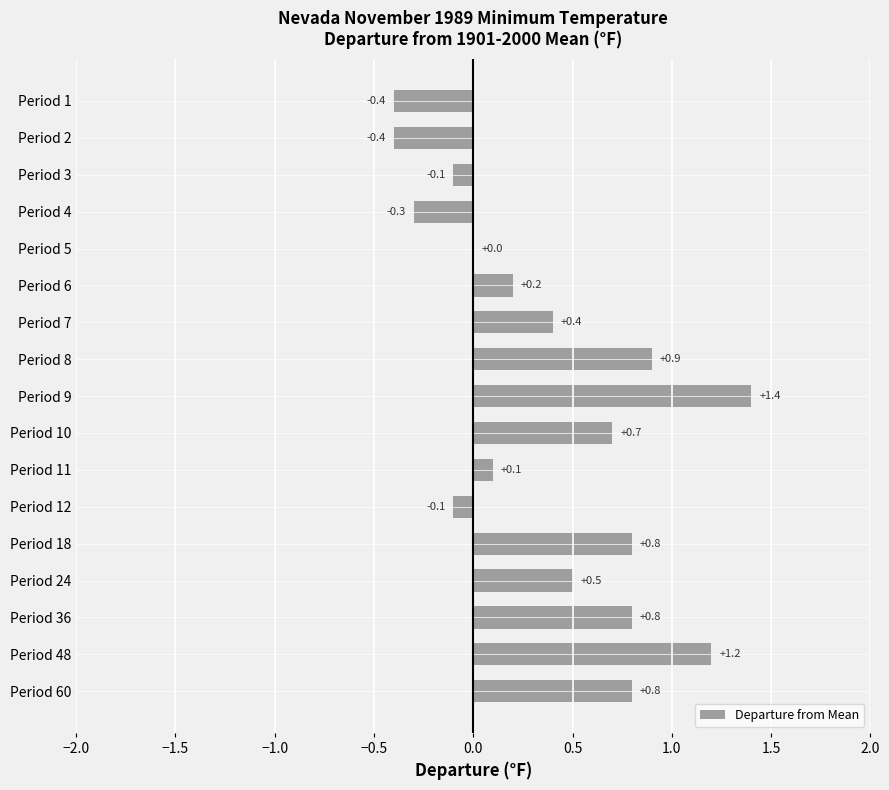

Reading top to bottom, what are all the values shown in this chart?

Period 1=-0.4	Period 2=-0.4	Period 3=-0.1	Period 4=-0.3	Period 5=0.0	Period 6=0.2	Period 7=0.4	Period 8=0.9	Period 9=1.4	Period 10=0.7	Period 11=0.1	Period 12=-0.1	Period 18=0.8	Period 24=0.5	Period 36=0.8	Period 48=1.2	Period 60=0.8